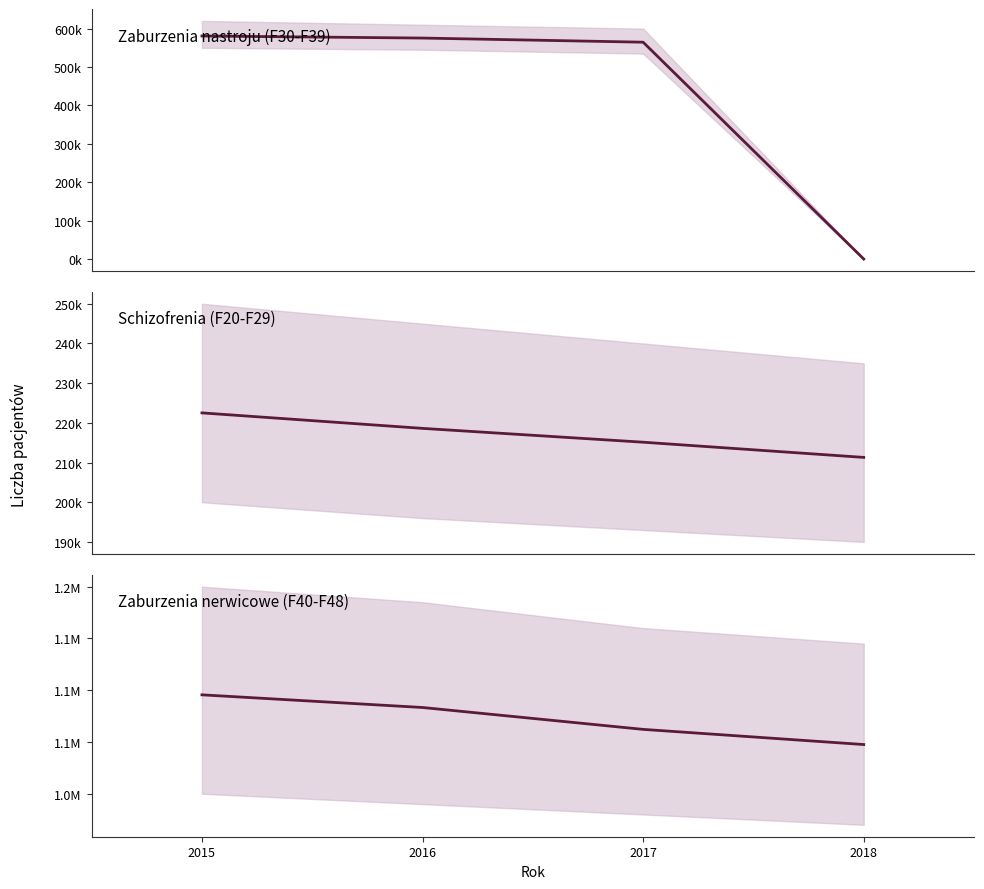

Where is Zaburzenia nerwicowe (F40-F48) nearest to the value 1071545?

2017